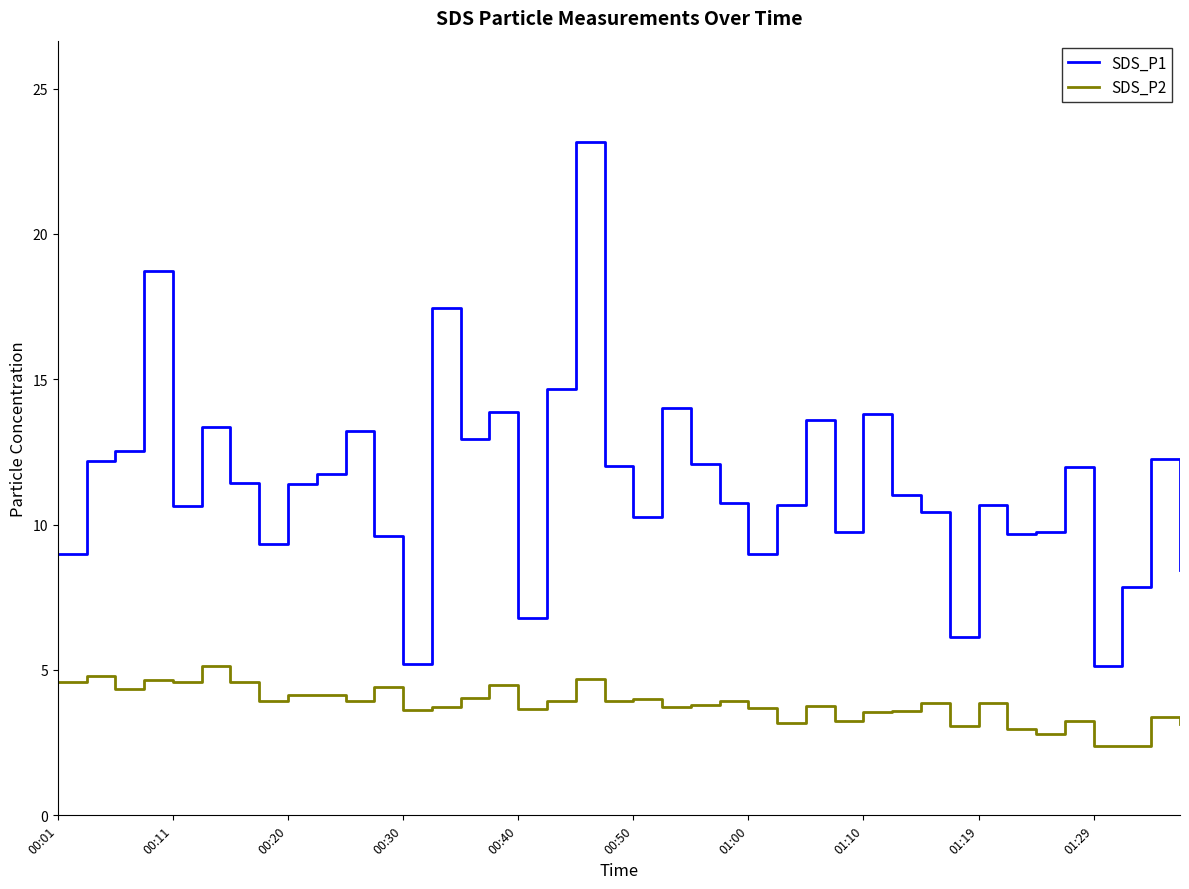

How many lines are shown in the chart?

2